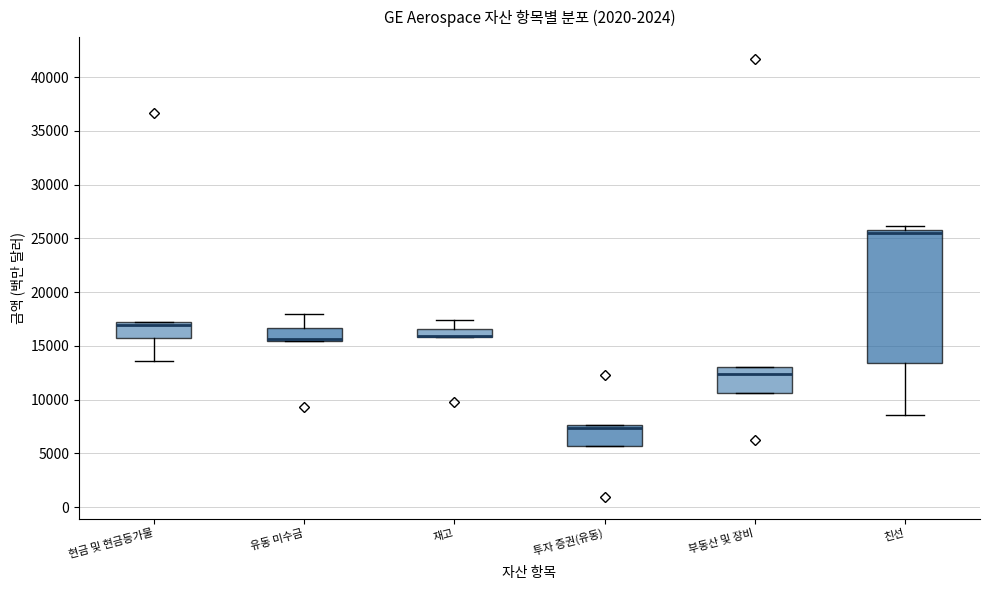

Comparing the boxes themselves (not the whiskers), which one is the tallest?

친선